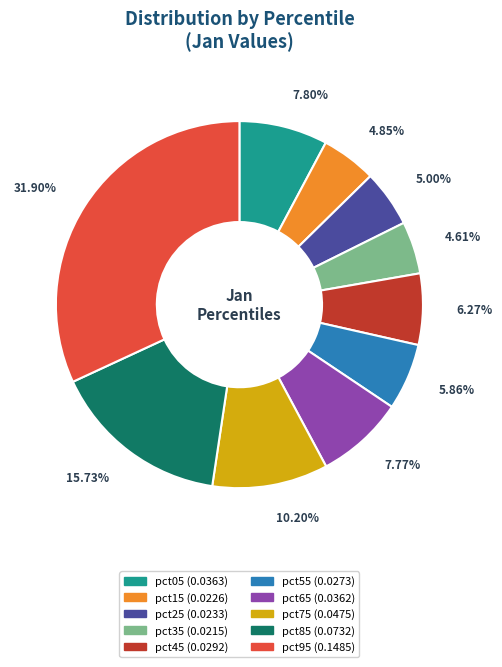

Is the sum of pct25 and pct85 greater than half?

No